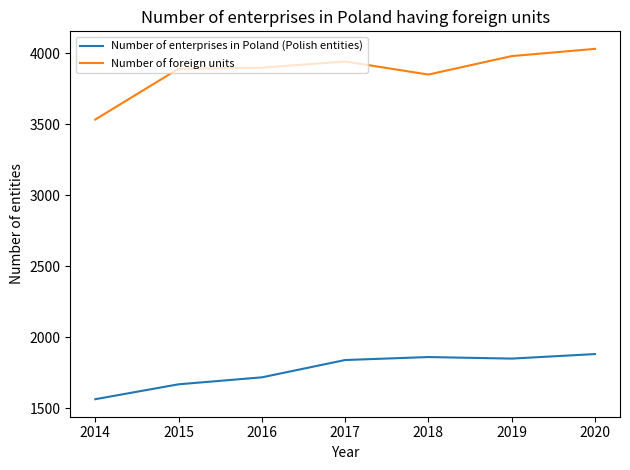

What is the approximate value of Number of foreign units at 2018, to the nearest 10?

3850